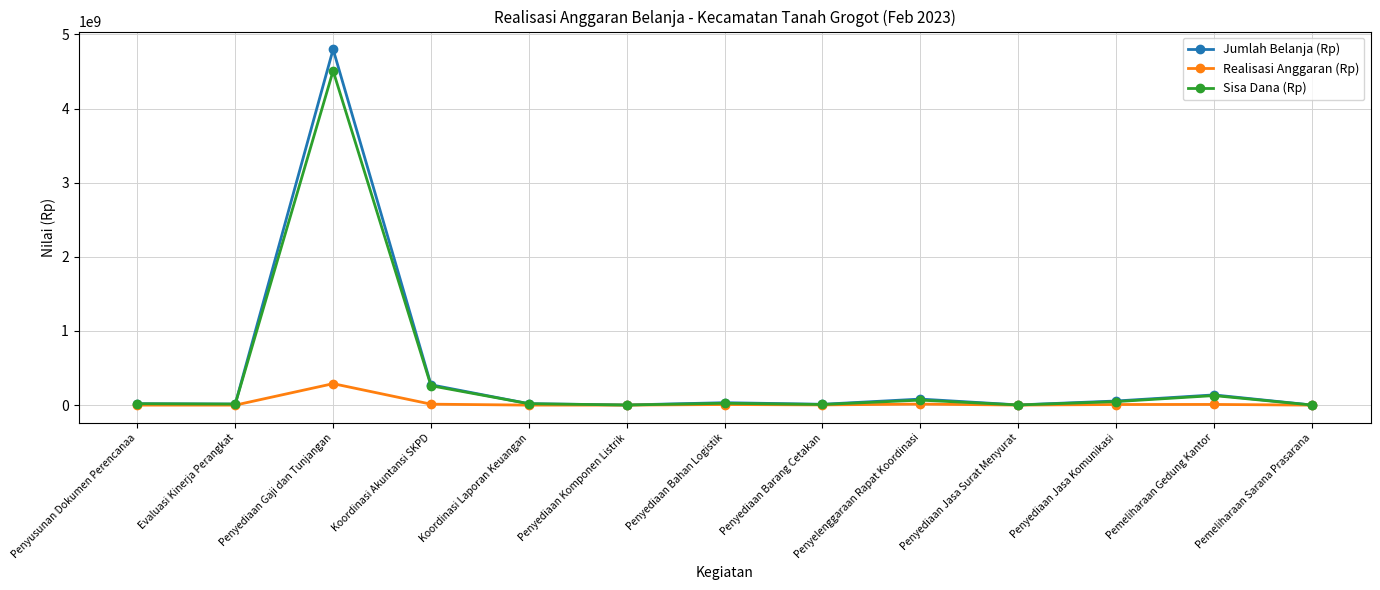

Where is Sisa Dana (Rp) nearest to the value 2255034128?

Koordinasi Akuntansi SKPD